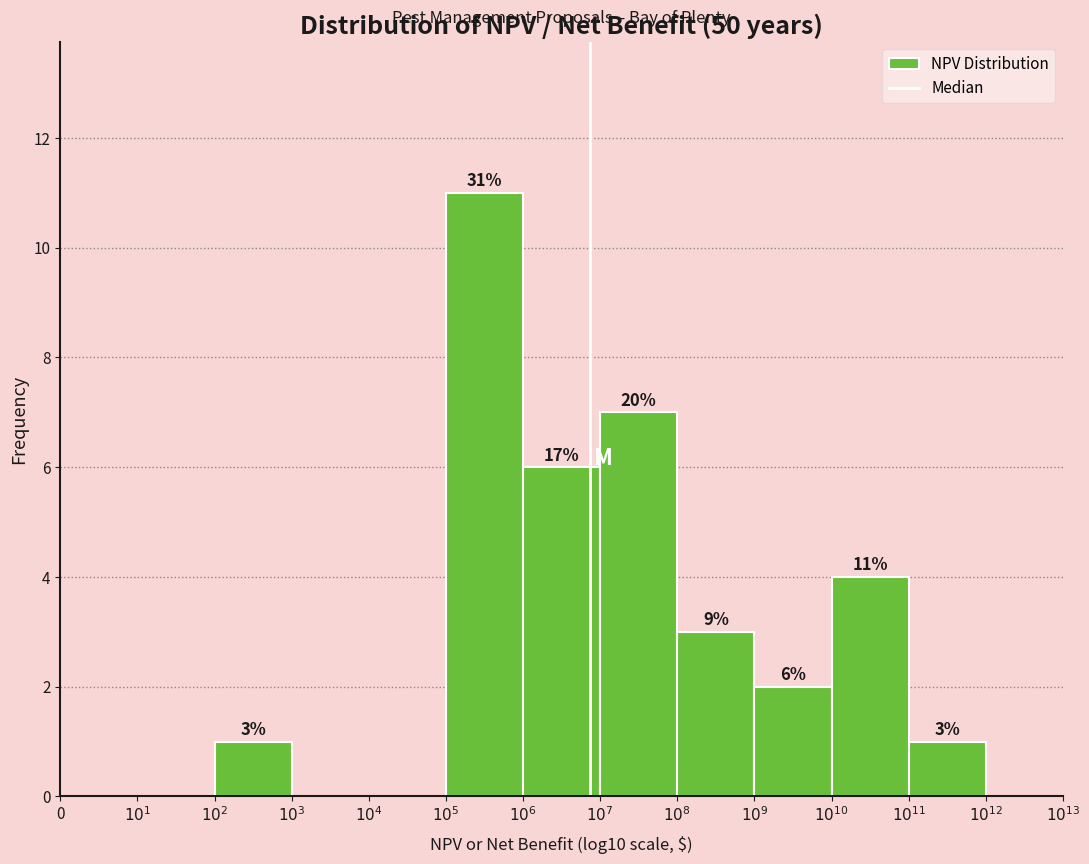

What is the sum of all values?

35